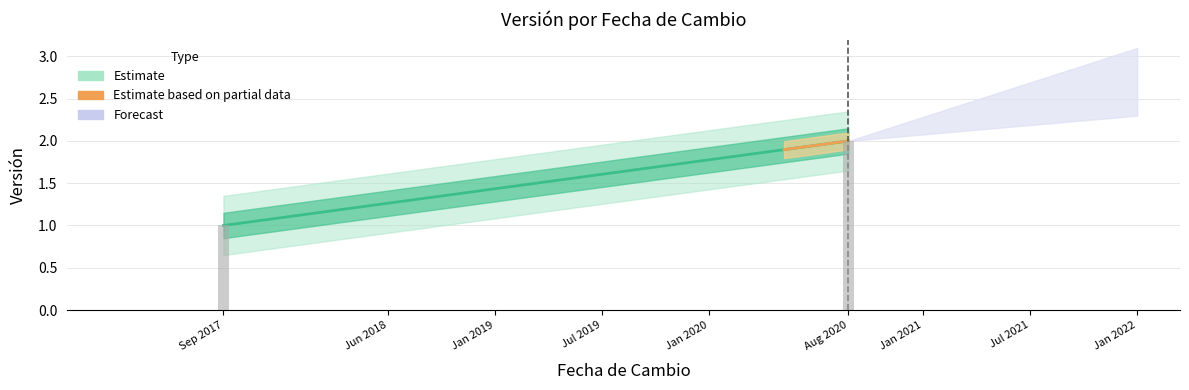

Is it true that the value at 2020-08-25 is 1?

False